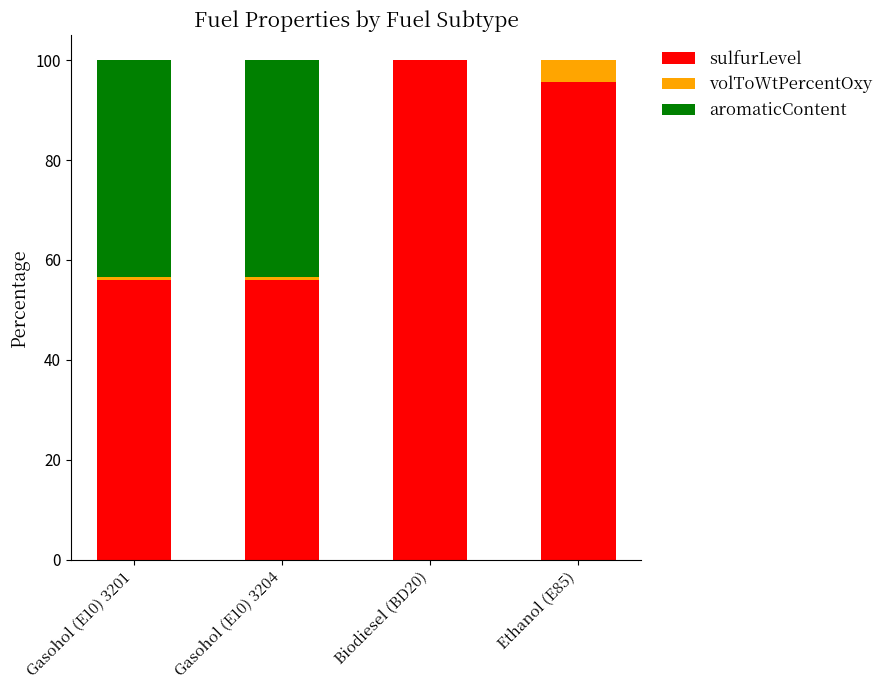

What is the sum of all sulfurLevel values?

307.6